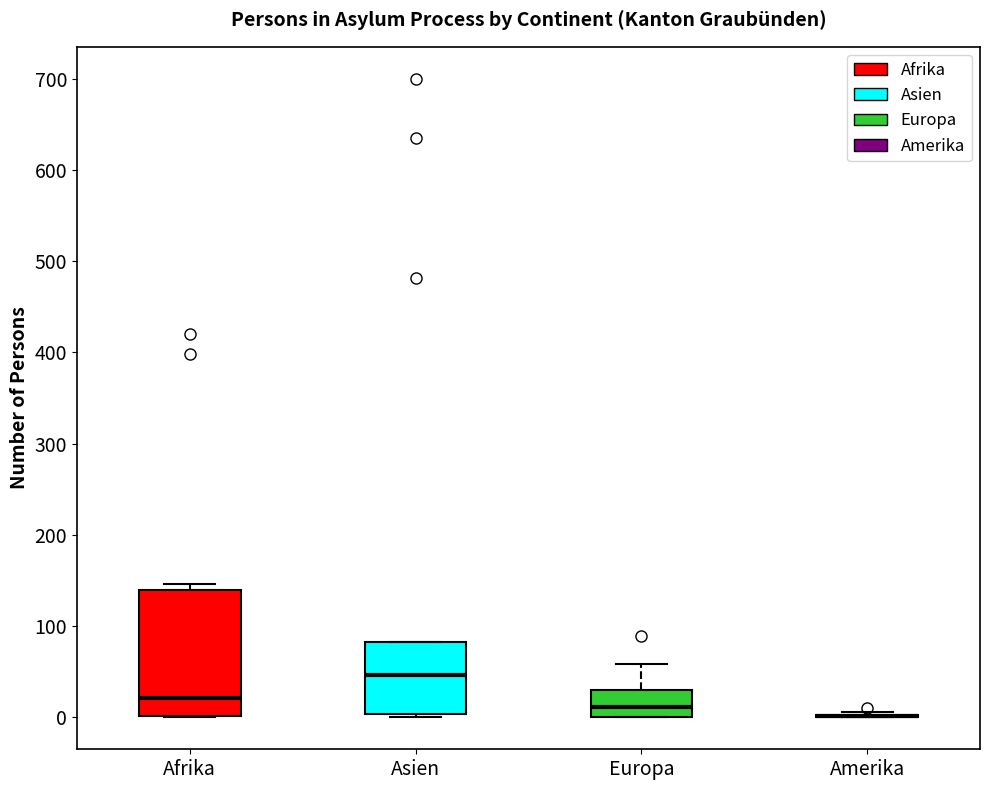

Reading left to right, transcribe this box plot: for each box, give where its median line is, the range the box spans, and where its two whiskers end, as read against the y-axis. The values are not printed on the chart, so give them approximately, as read against the axis.

Afrika: median 20, box 0 to 140, whiskers 0 to 150
Asien: median 50, box 0 to 80, whiskers 0 (just below the box's lower edge) to 80
Europa: median 10, box 0 to 30, whiskers 0 to 60
Amerika: box collapsed to a line at 0, whiskers 0 to 10